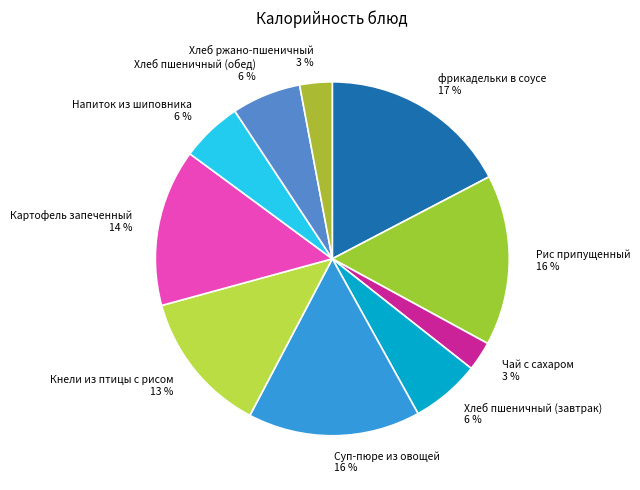

To the nearest percent, what is the average slice percentage?

10%